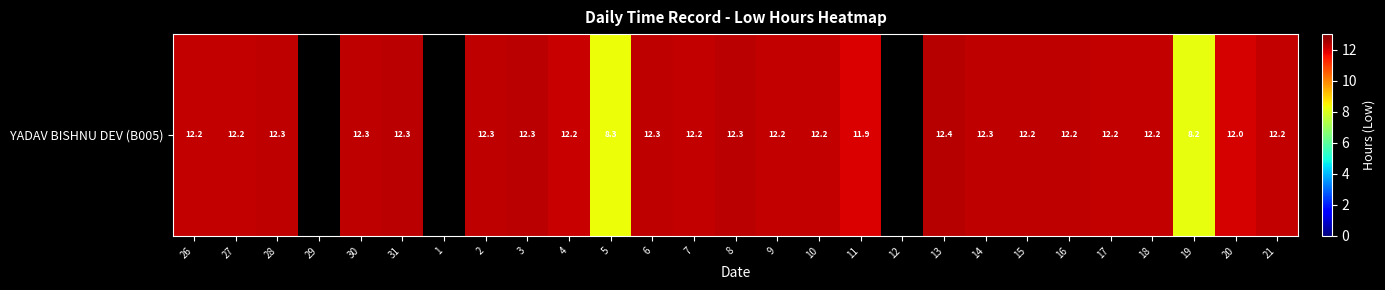

What is the sum of the values at 26 and 11?

24.2